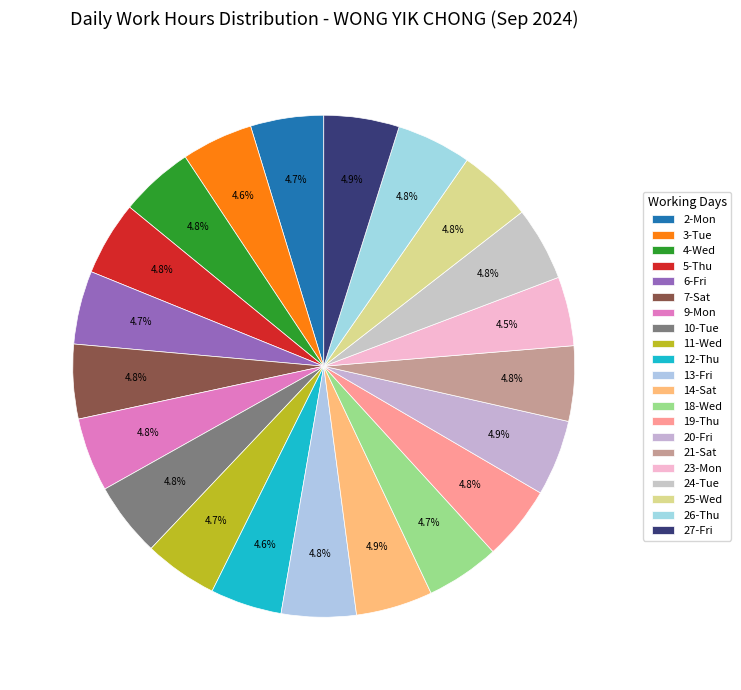

To the nearest percent, what is the combined percentage of 18-Wed and 13-Fri?

10%